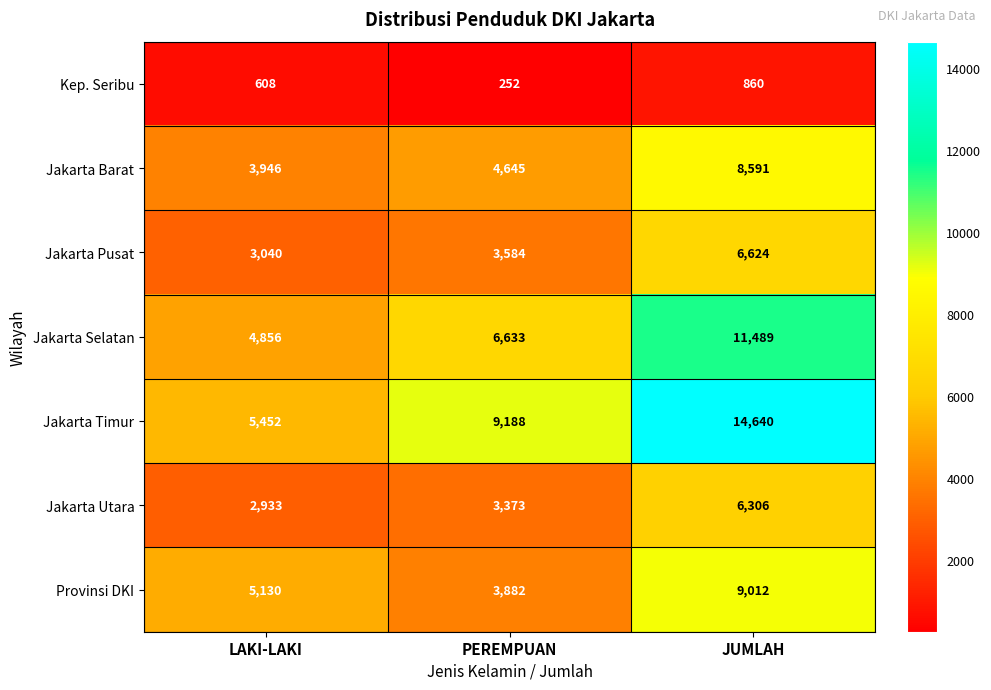

Is the value of Provinsi DKI at PEREMPUAN greater than the value of Jakarta Barat at JUMLAH?

No